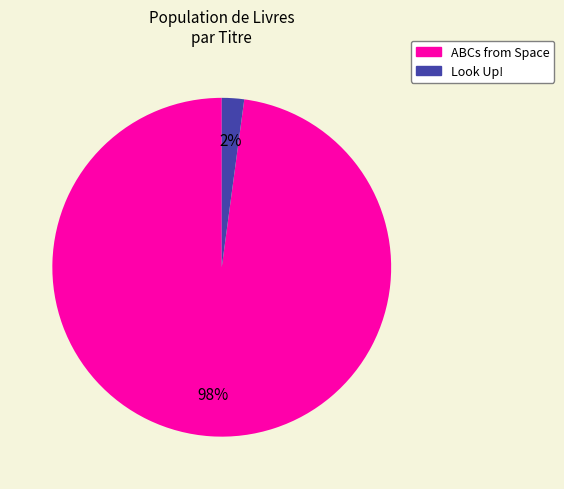

What is the smallest slice in the pie chart?

Look Up!